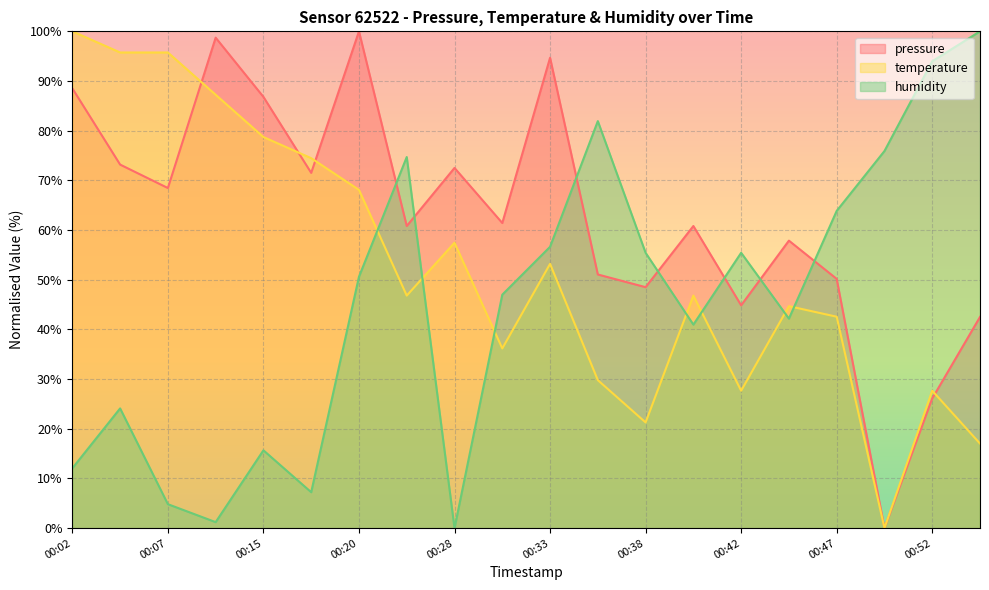

Between 00:33 and 00:42, which series saw the biggest shift?

pressure